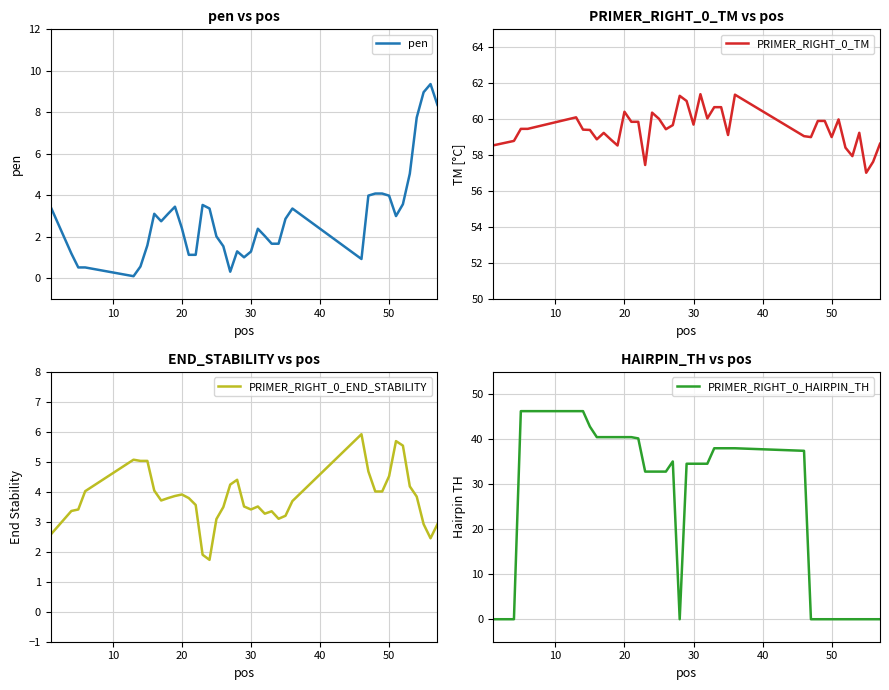

Is the value of pen at 20 greater than the value of PRIMER_RIGHT_0_TM at 34?

No